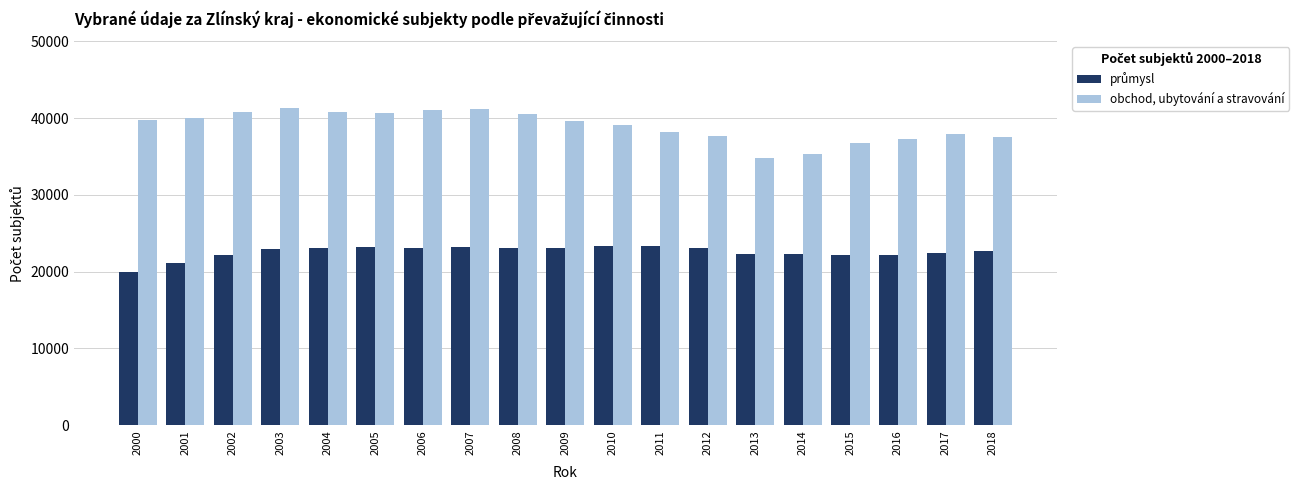

What is the approximate value of obchod, ubytování a stravování at 2003, to the nearest 100?

41400